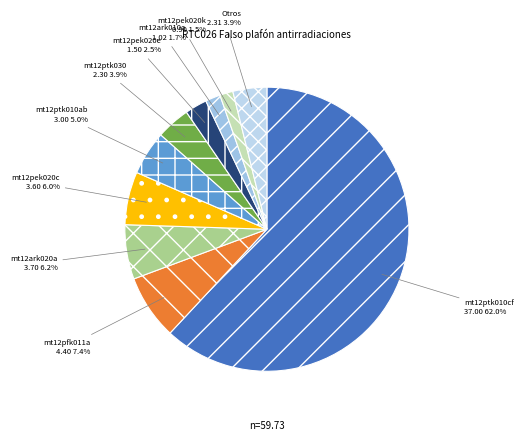

Count the number of slices in the pie.

10